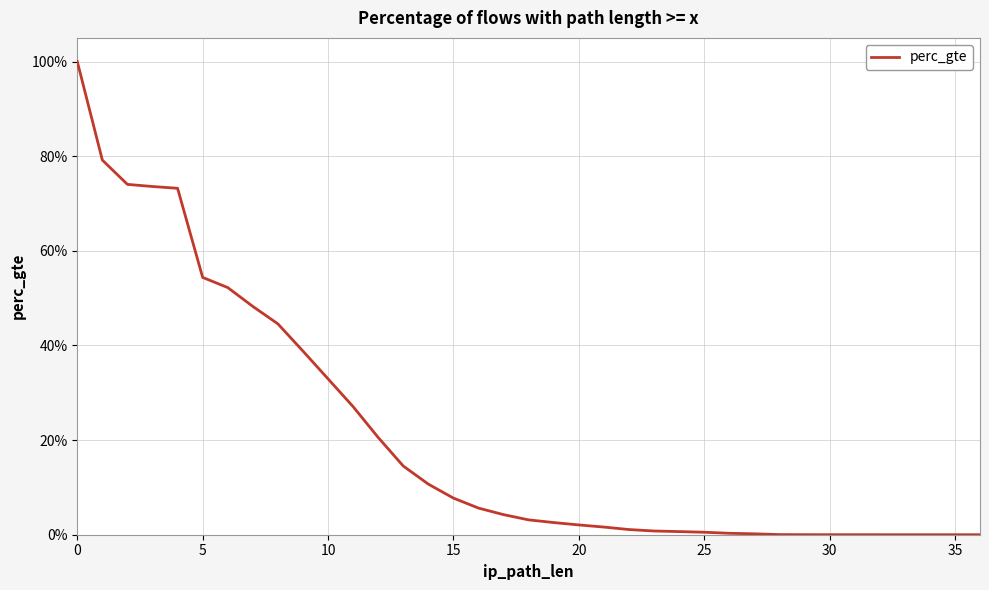

Between 35 and 31, which is larger?

35